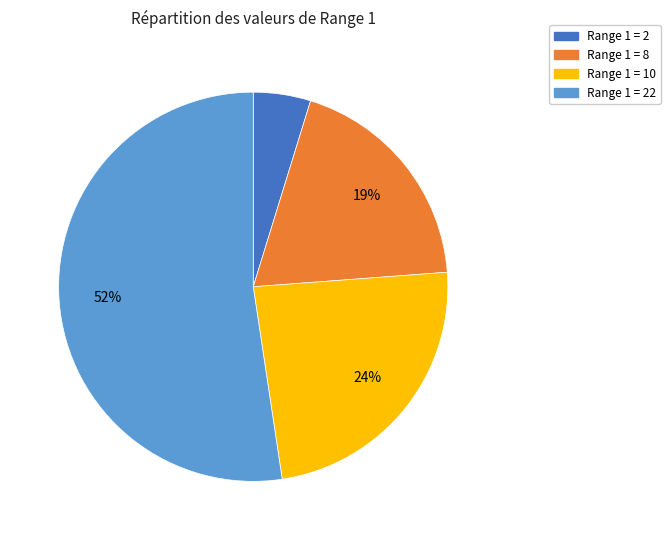

To the nearest percent, what percentage of the pie is Range 1 = 10?

24%